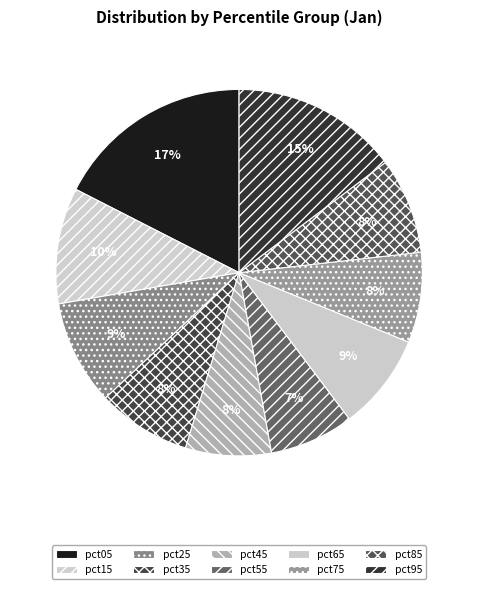

To the nearest percent, what is the combined percentage of pct95 and pct55?

22%